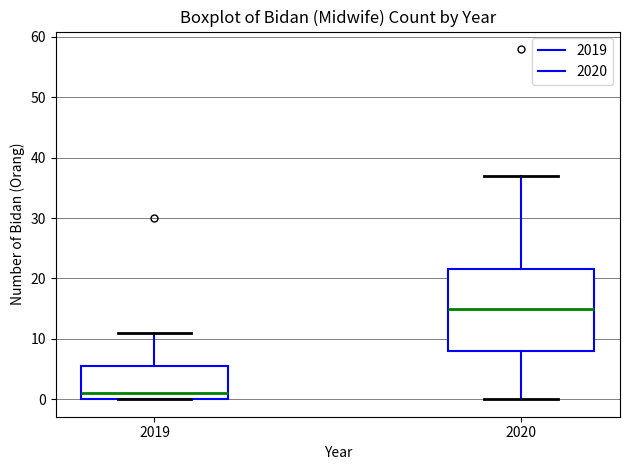

Where does the upper whisker of the box at x = 2019 end on the y-axis? The values are not printed on the chart, so give them approximately, as read against the axis.

11